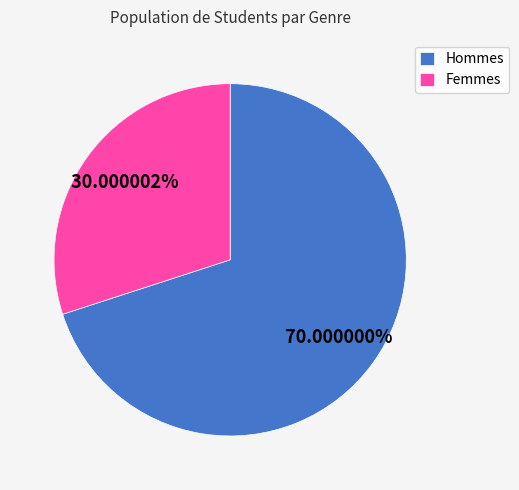

Which slice represents more than half of the pie?

Hommes